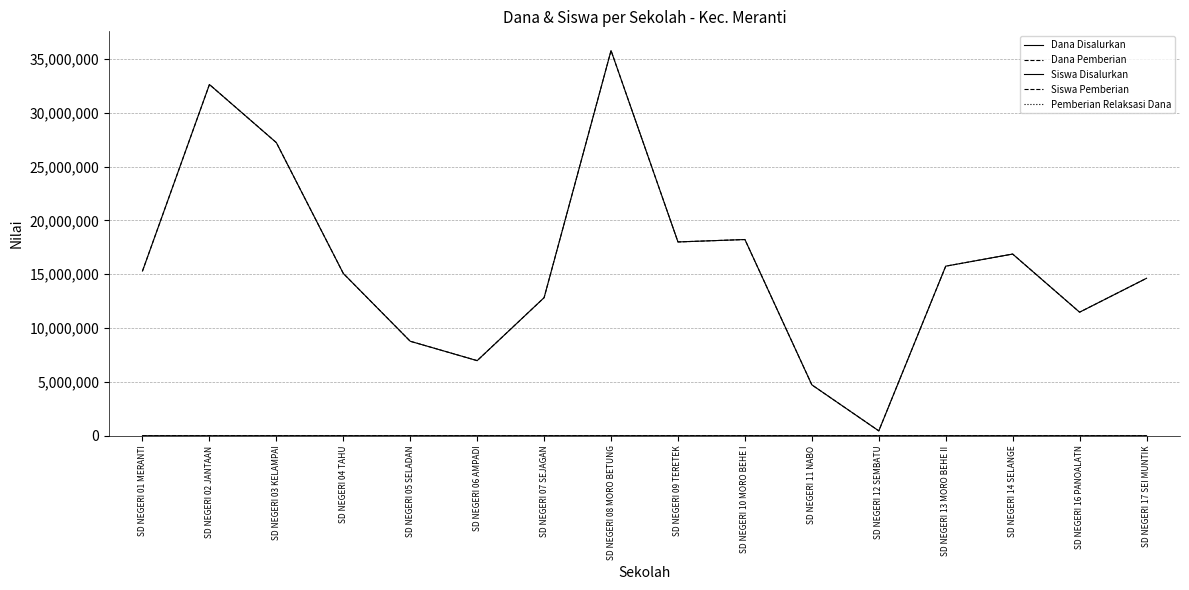

Reading left to right, extract all data points from this chart.

Dana Disalurkan: 15300000	32625000	27225000	15075000	8775000	6975000	12825000	35775000	18000000	18225000	4725000	450000	15750000	16875000	11475000	14625000
Dana Pemberian: 15300000	32625000	27225000	15075000	8775000	6975000	12825000	35775000	18000000	18225000	4725000	450000	15750000	16875000	11475000	14625000
Siswa Disalurkan: 38	83	67	37	22	16	31	83	43	41	12	1	37	39	26	34
Siswa Pemberian: 38	83	67	37	22	16	31	83	43	41	12	1	37	39	26	34
Pemberian Relaksasi Dana: 0	0	0	0	0	0	0	0	0	0	0	0	0	0	0	0